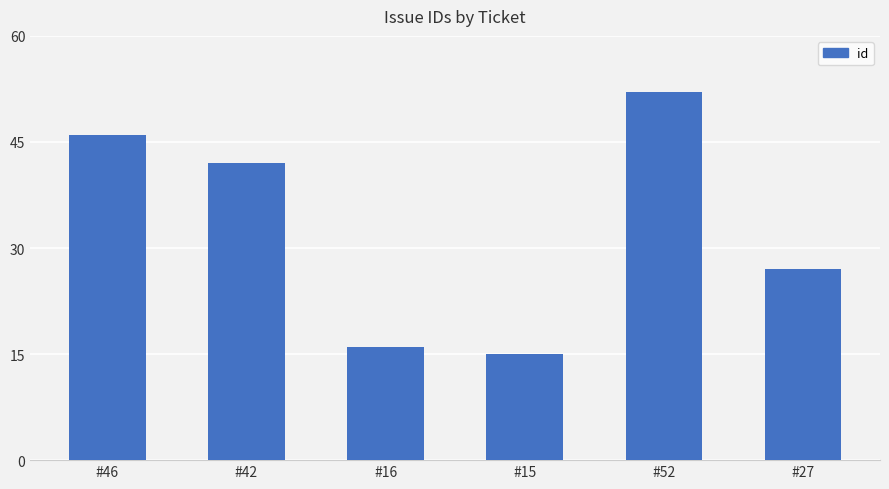

Rank the categories by value from highest to lowest.

#52, #46, #42, #27, #16, #15